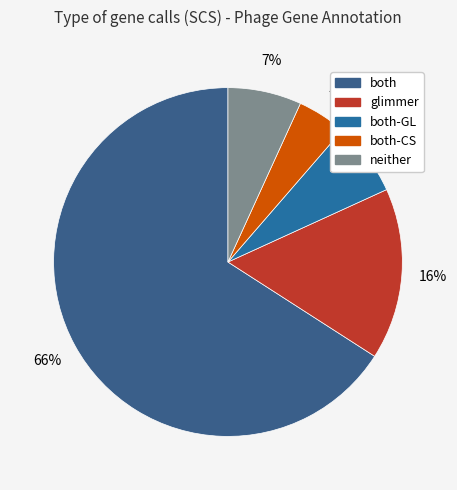

Do both-GL and both together represent more than half of the pie?

Yes